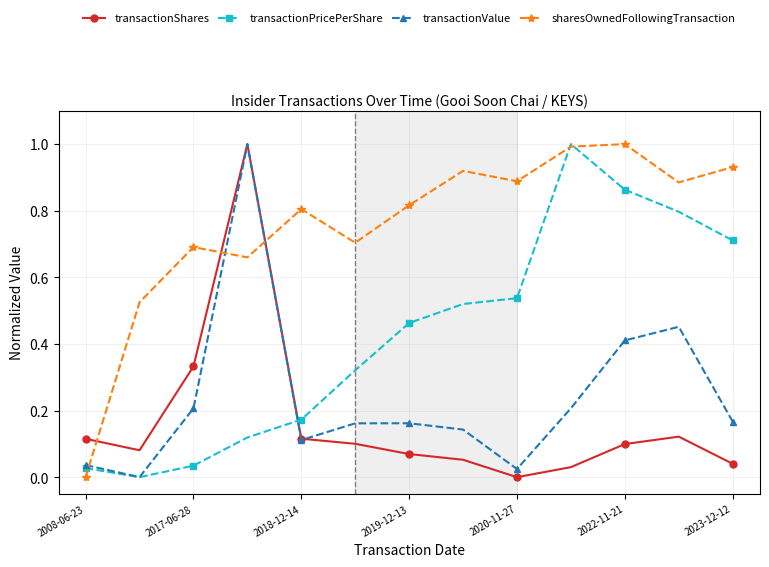

True or false: transactionPricePerShare and transactionShares cross at least once.

True